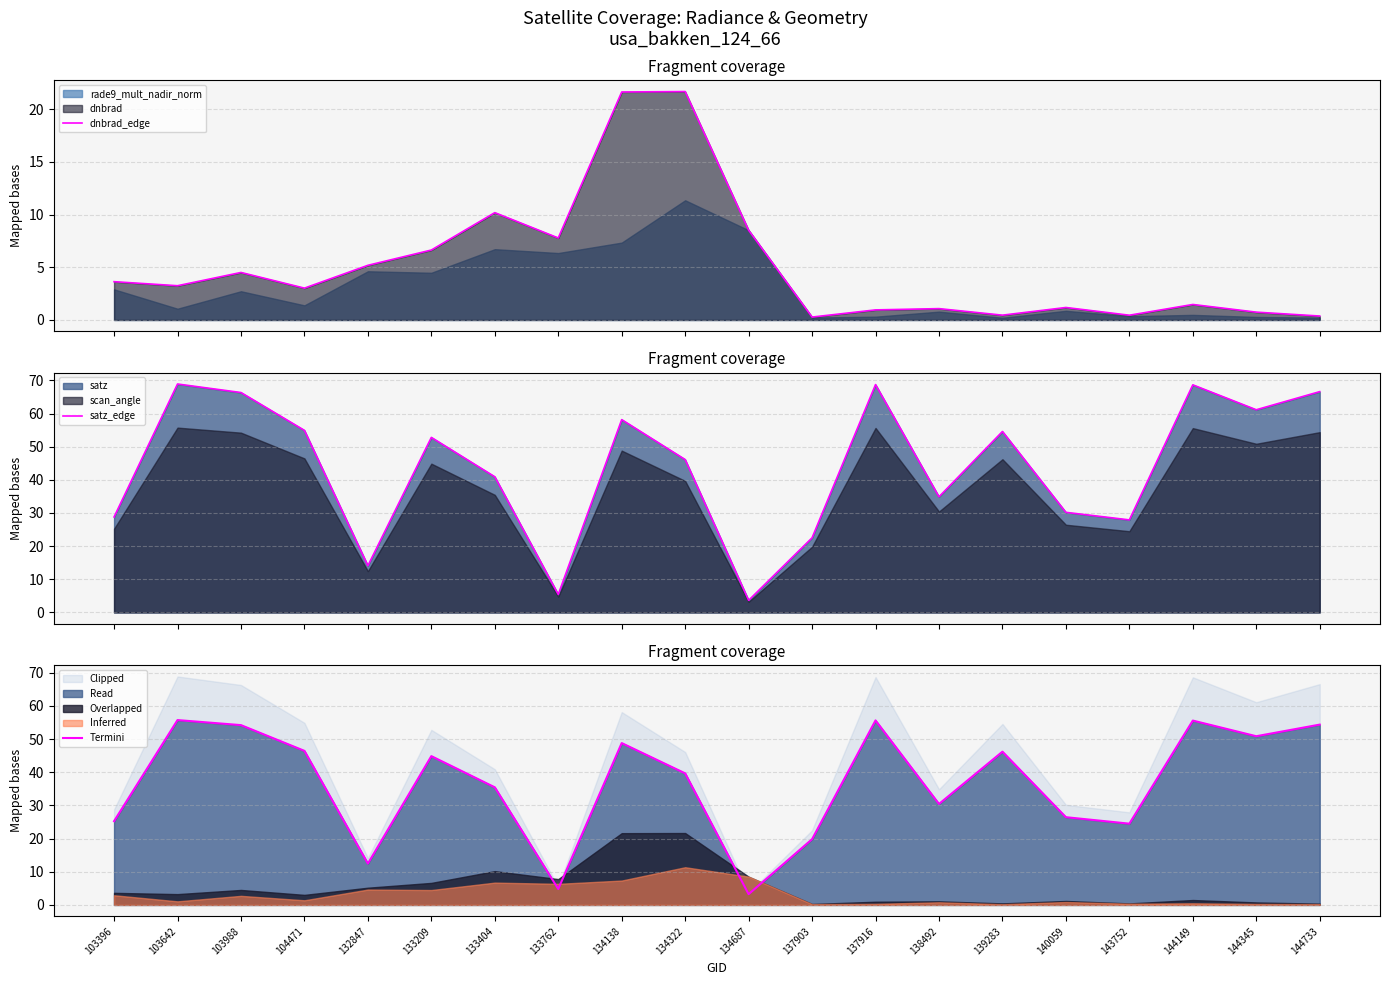

True or false: dnbrad_edge and satz_edge intersect in this chart.

True